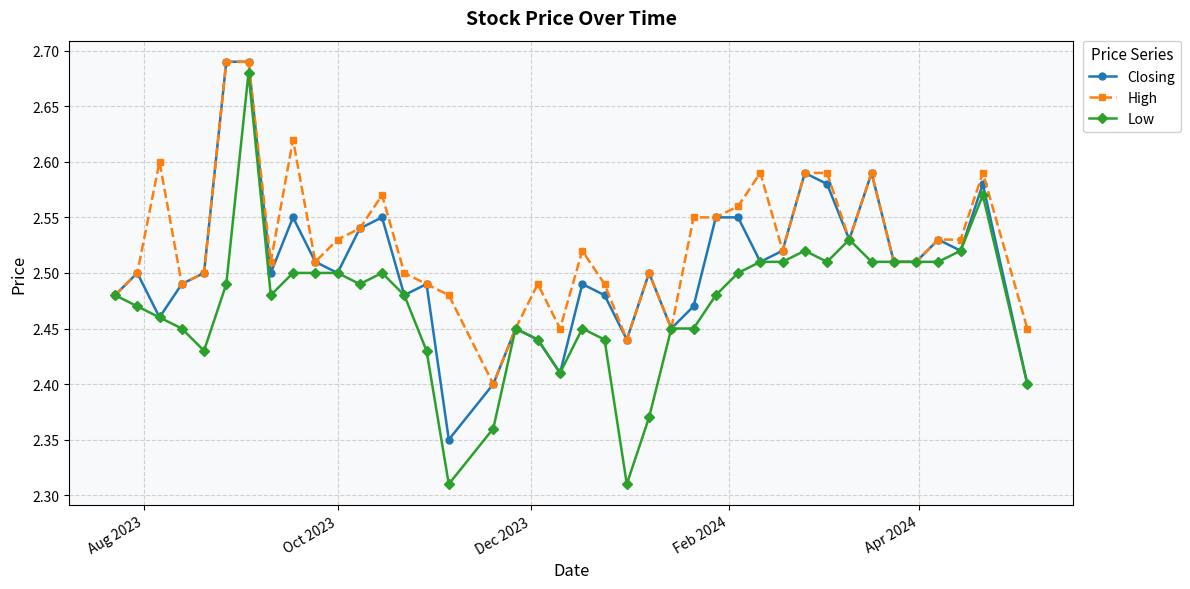

How many Closing values are between 2 and 3?

40